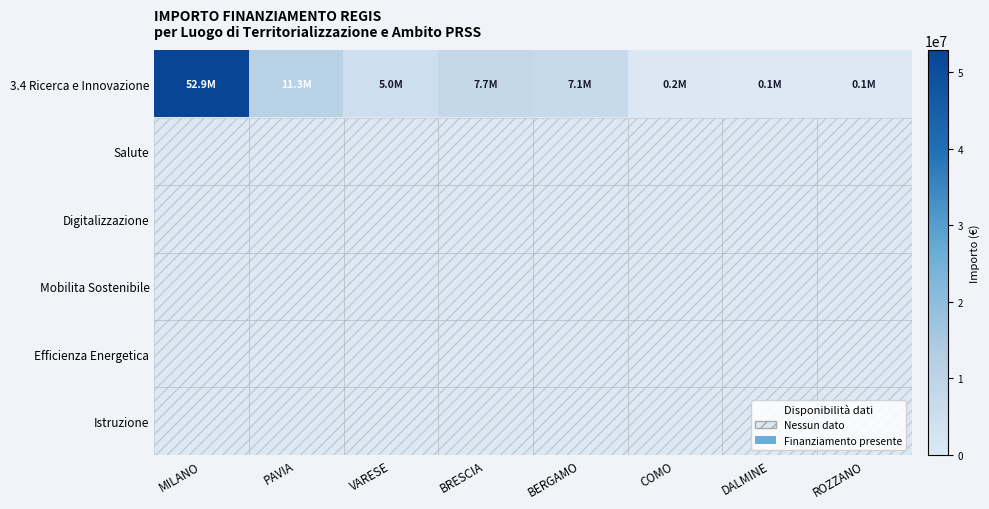

Reading left to right, what are all the values shown in this chart?

3.4 Ricerca e Innovazione: MILANO=52892765.6	PAVIA=11263882.0	VARESE=4957057.0	BRESCIA=7707419.5	BERGAMO=7142418.8	COMO=208762.7	DALMINE=114188.1	ROZZANO=62062.4
Salute: MILANO=0.0	PAVIA=0.0	VARESE=0.0	BRESCIA=0.0	BERGAMO=0.0	COMO=0.0	DALMINE=0.0	ROZZANO=0.0
Digitalizzazione: MILANO=0.0	PAVIA=0.0	VARESE=0.0	BRESCIA=0.0	BERGAMO=0.0	COMO=0.0	DALMINE=0.0	ROZZANO=0.0
Mobilita Sostenibile: MILANO=0.0	PAVIA=0.0	VARESE=0.0	BRESCIA=0.0	BERGAMO=0.0	COMO=0.0	DALMINE=0.0	ROZZANO=0.0
Efficienza Energetica: MILANO=0.0	PAVIA=0.0	VARESE=0.0	BRESCIA=0.0	BERGAMO=0.0	COMO=0.0	DALMINE=0.0	ROZZANO=0.0
Istruzione: MILANO=0.0	PAVIA=0.0	VARESE=0.0	BRESCIA=0.0	BERGAMO=0.0	COMO=0.0	DALMINE=0.0	ROZZANO=0.0